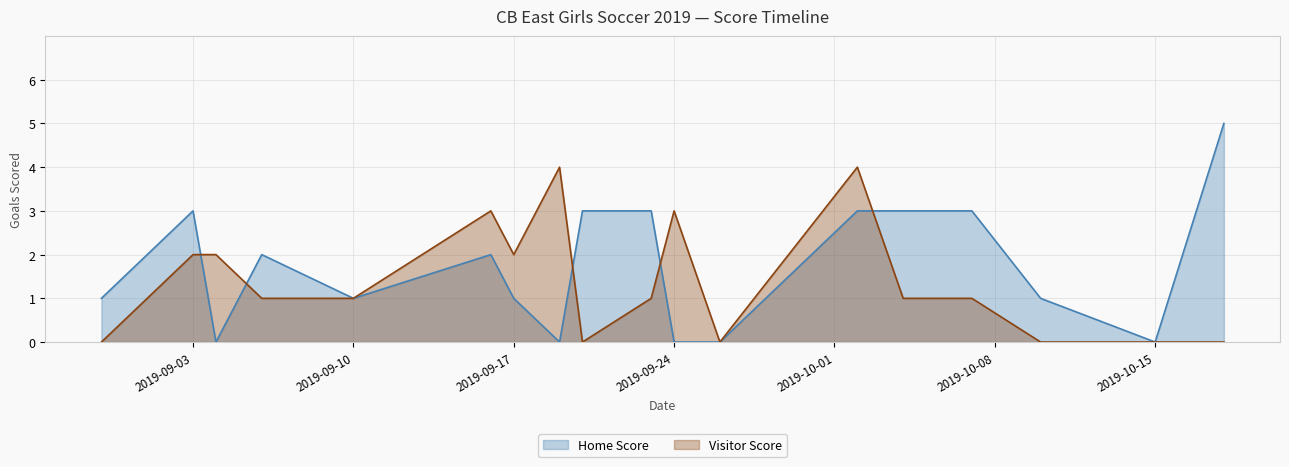

What is the difference between the highest and lowest values at 2019-10-04?

2